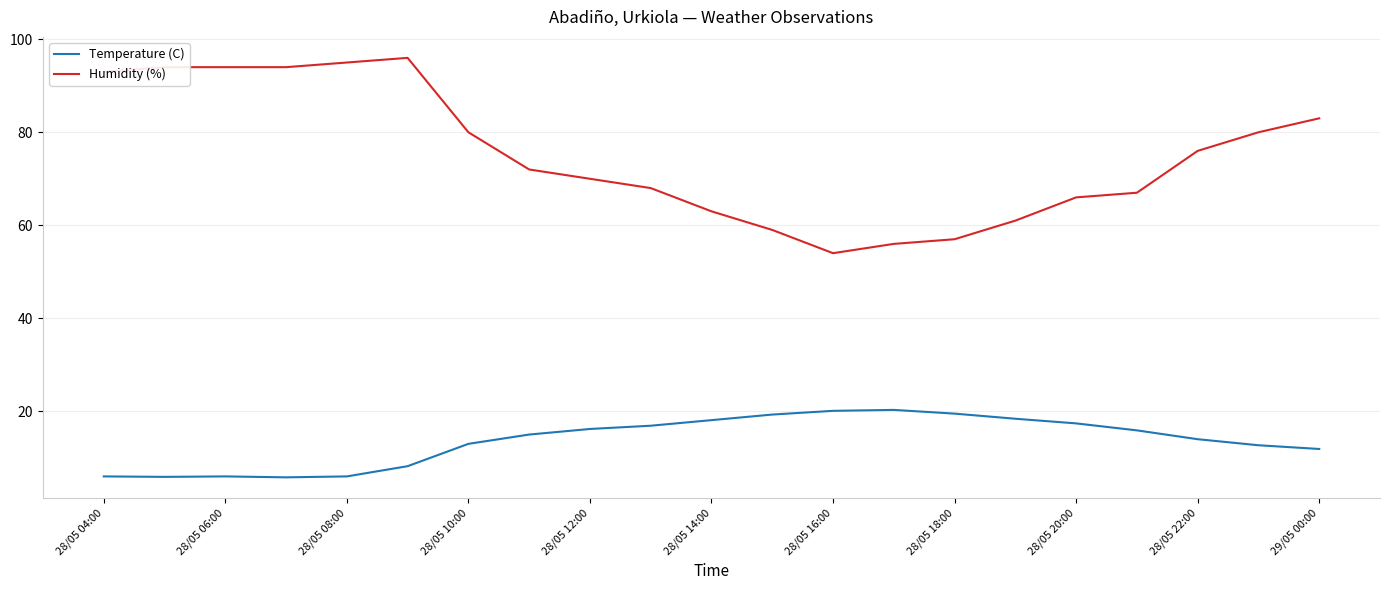

What is the difference between the maximum and minimum values in the Temperature (C) series?

14.5